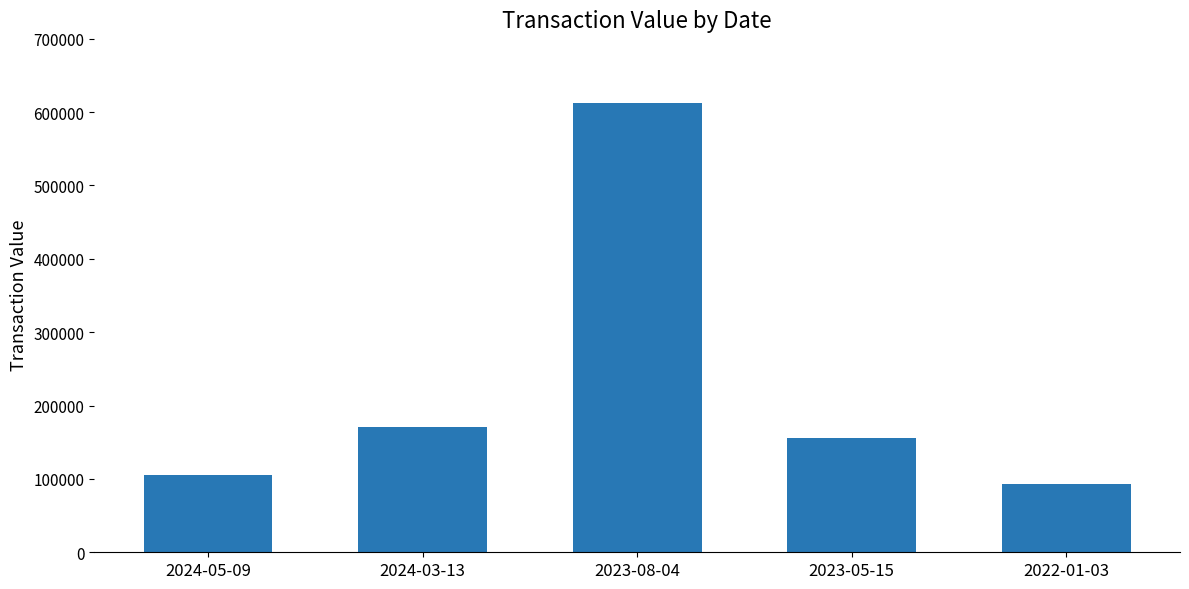

What is the approximate value at 2022-01-03, to the nearest 50?

93300